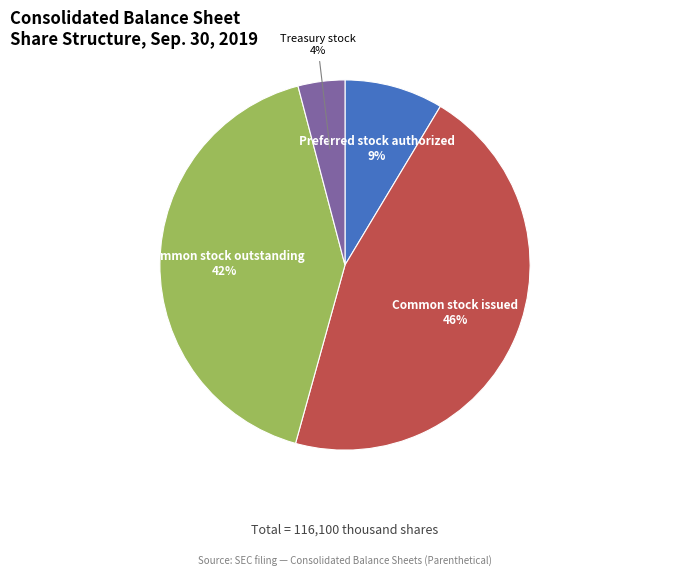

To the nearest percent, what is the average slice percentage?

25%